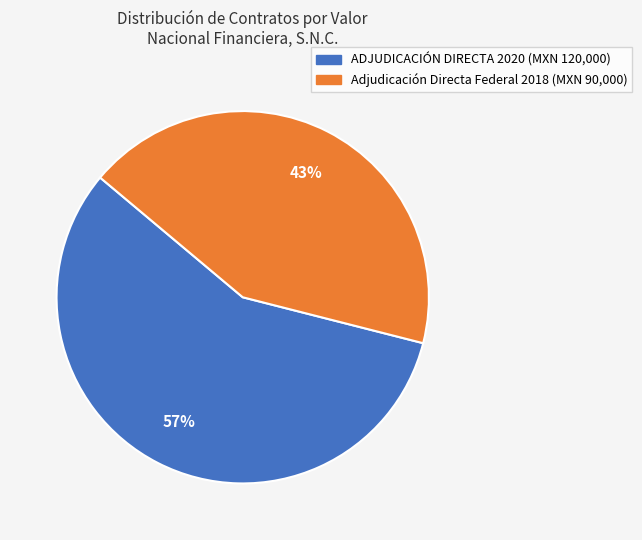

To the nearest percent, what is the average slice percentage?

50%